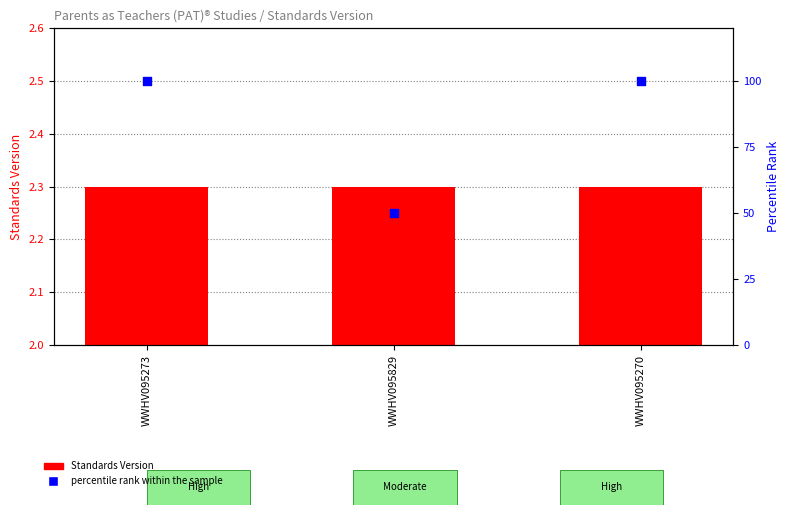

At how many categories does at least one series exceed 28?

3